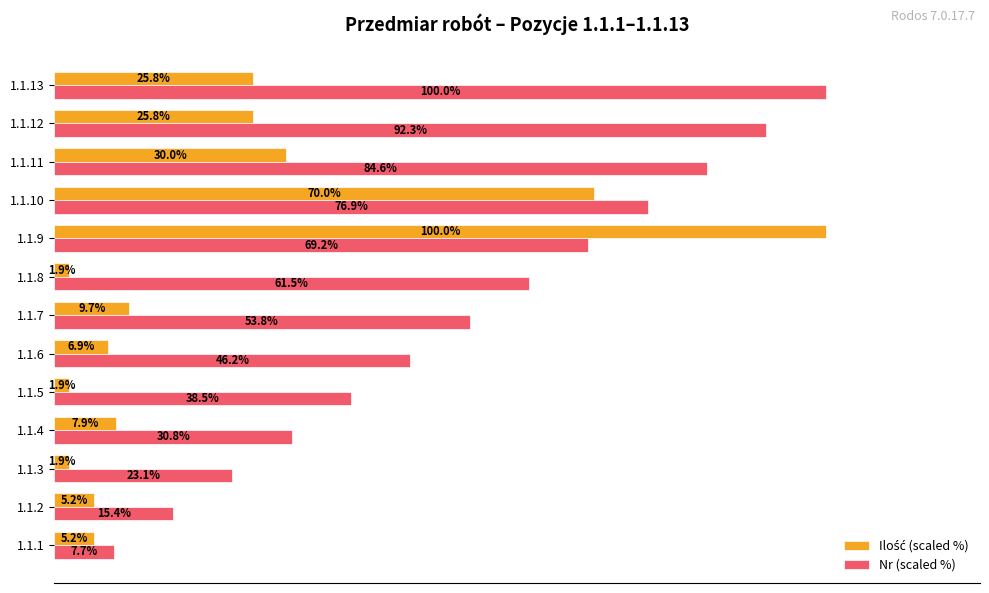

Which series changed the most between 1.1.5 and 1.1.11?

Nr (scaled %)